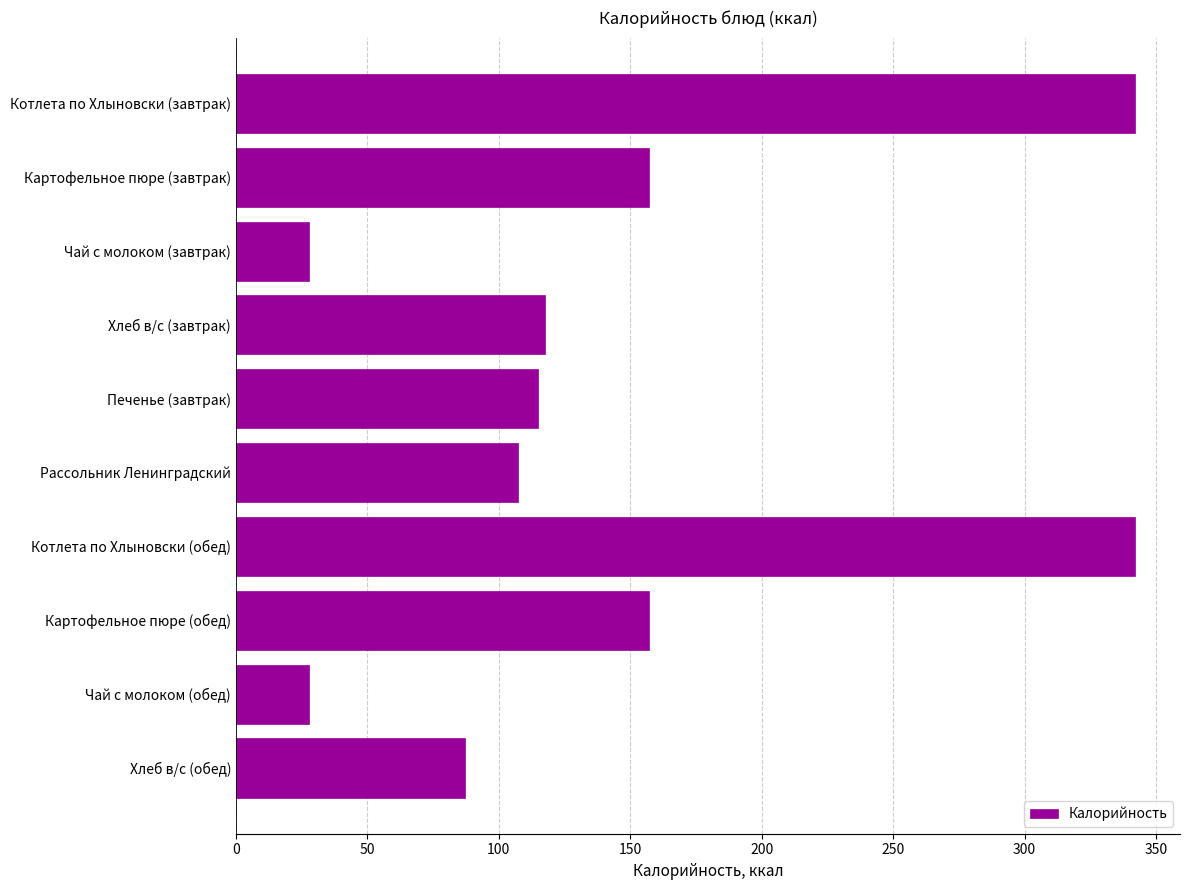

Does the chart contain any negative values?

No